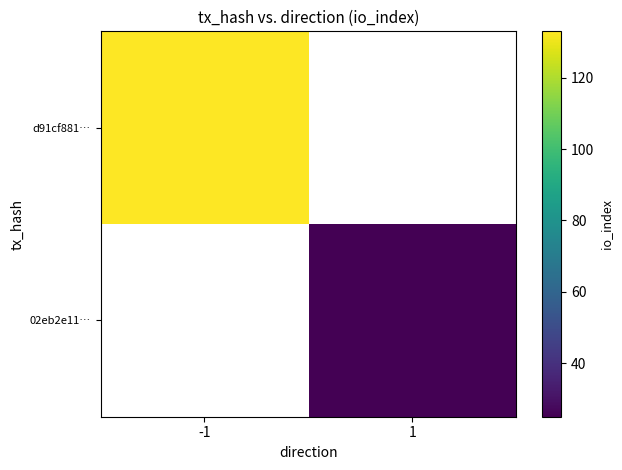

How many values in 02eb2e11… are above zero?

1